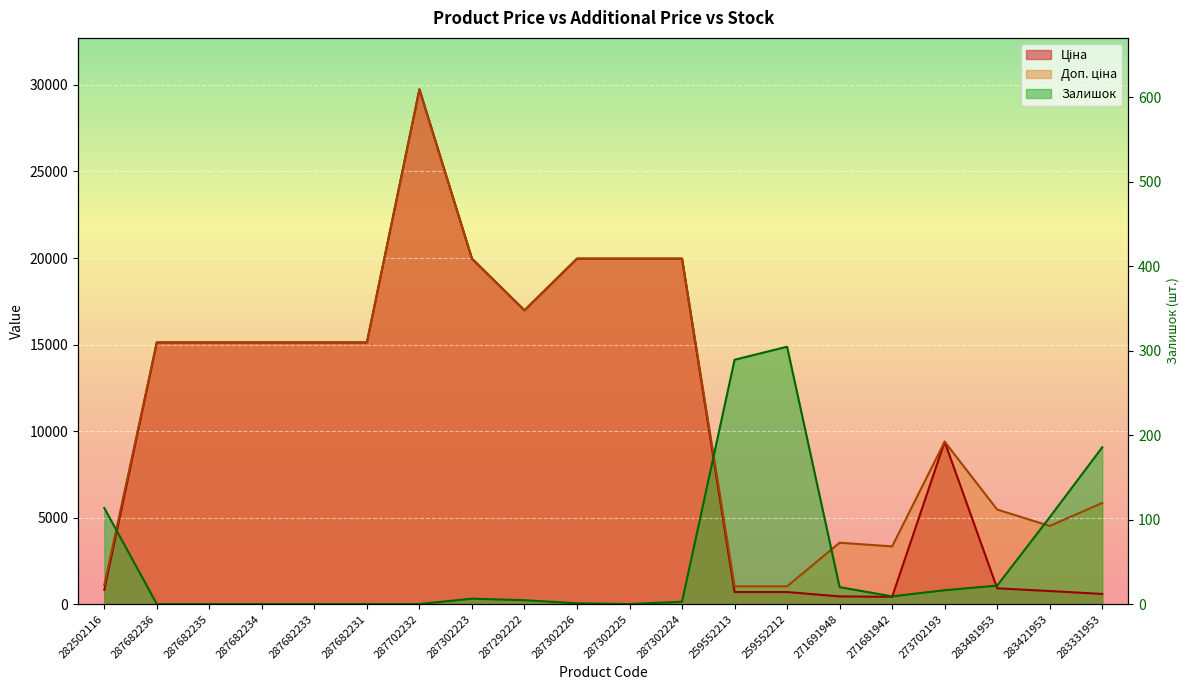

True or false: Ціна has a value of 6367.8 at 287702232.

False